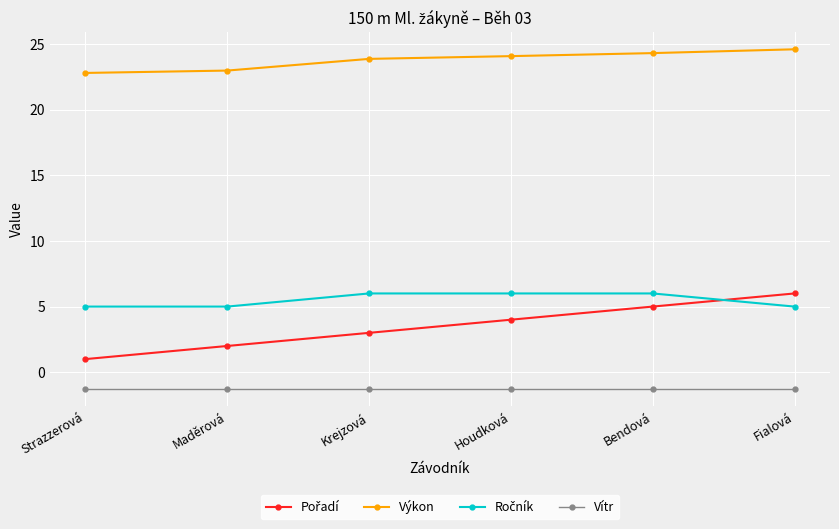

What is the approximate value of Vítr at Strazzerová?

-1.3